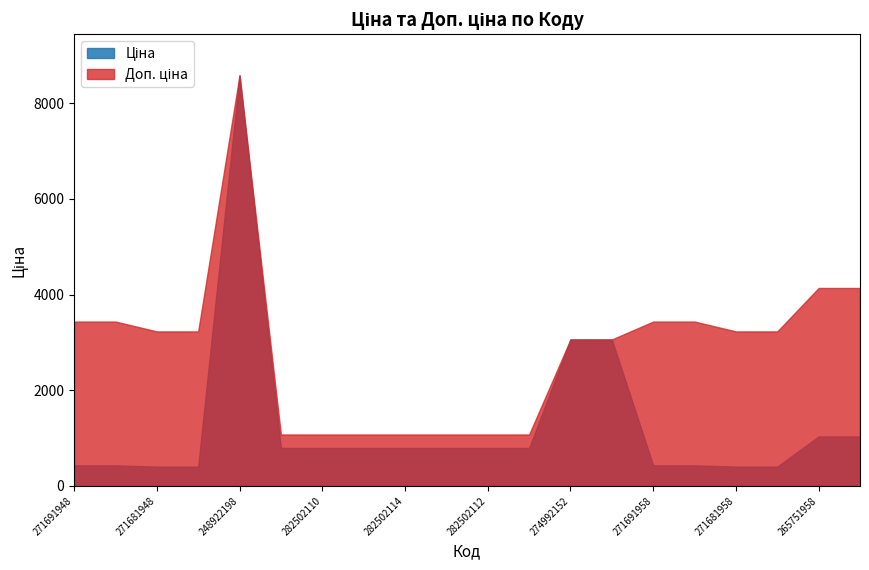

What is the minimum value shown in the chart?

403.6